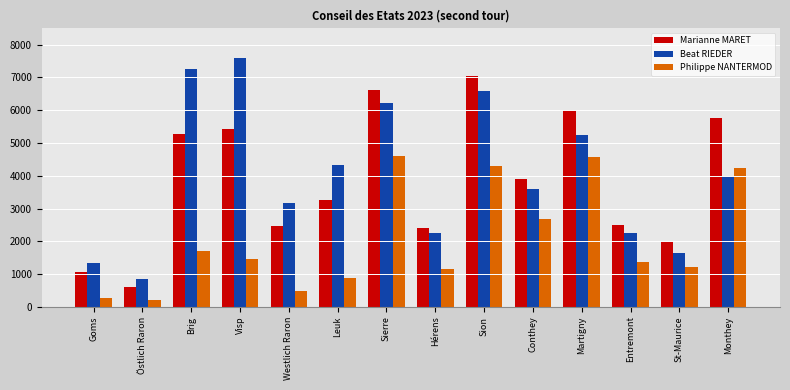

Read the Beat RIEDER value at Leuk, to the nearest 100.

4300